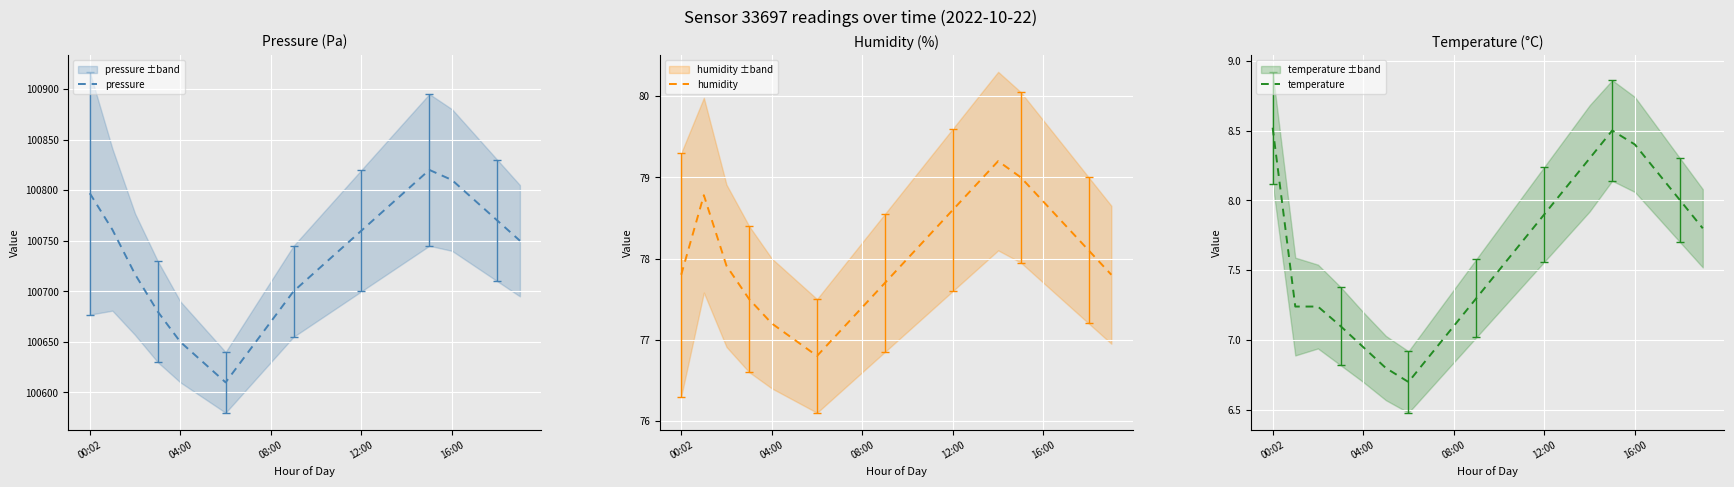

How many interior local peaks does the pressure series have?

1